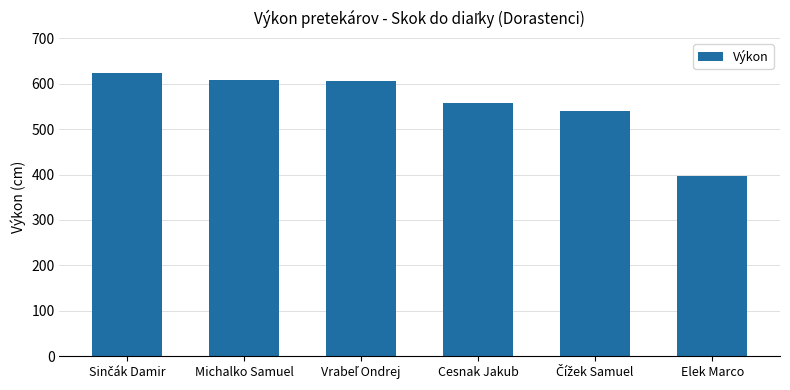

What is the difference between the second highest and minimum values?

210